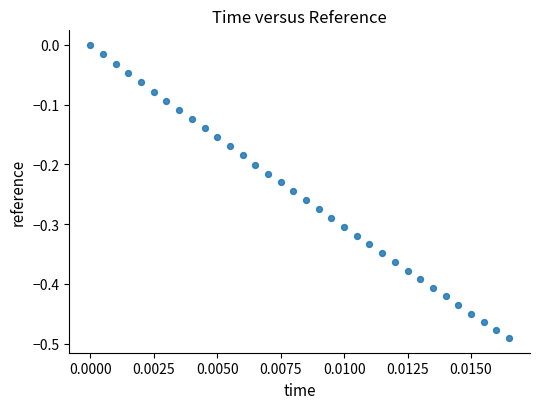

What is the range of Y values (max minus min)?

0.5